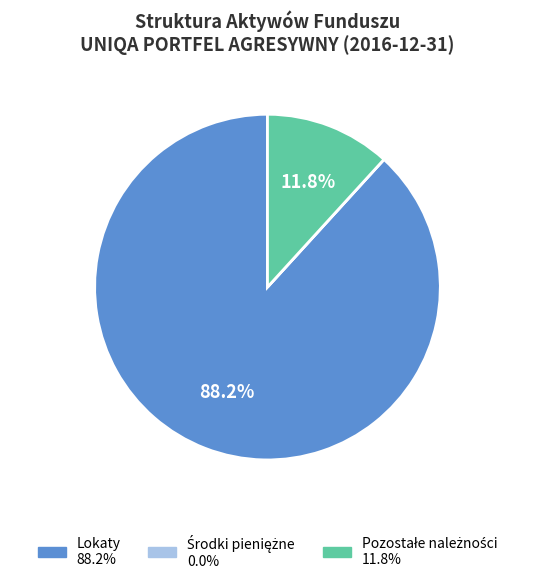

Is Lokaty the majority of the pie?

Yes